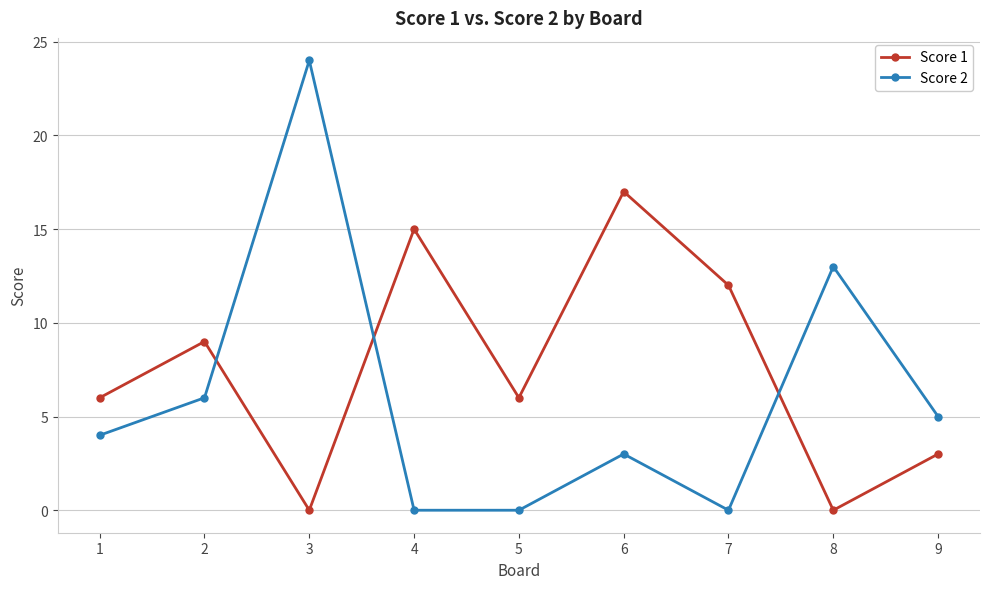

Between which two adjacent categories do Score 2 and Score 1 first intersect?

2 and 3